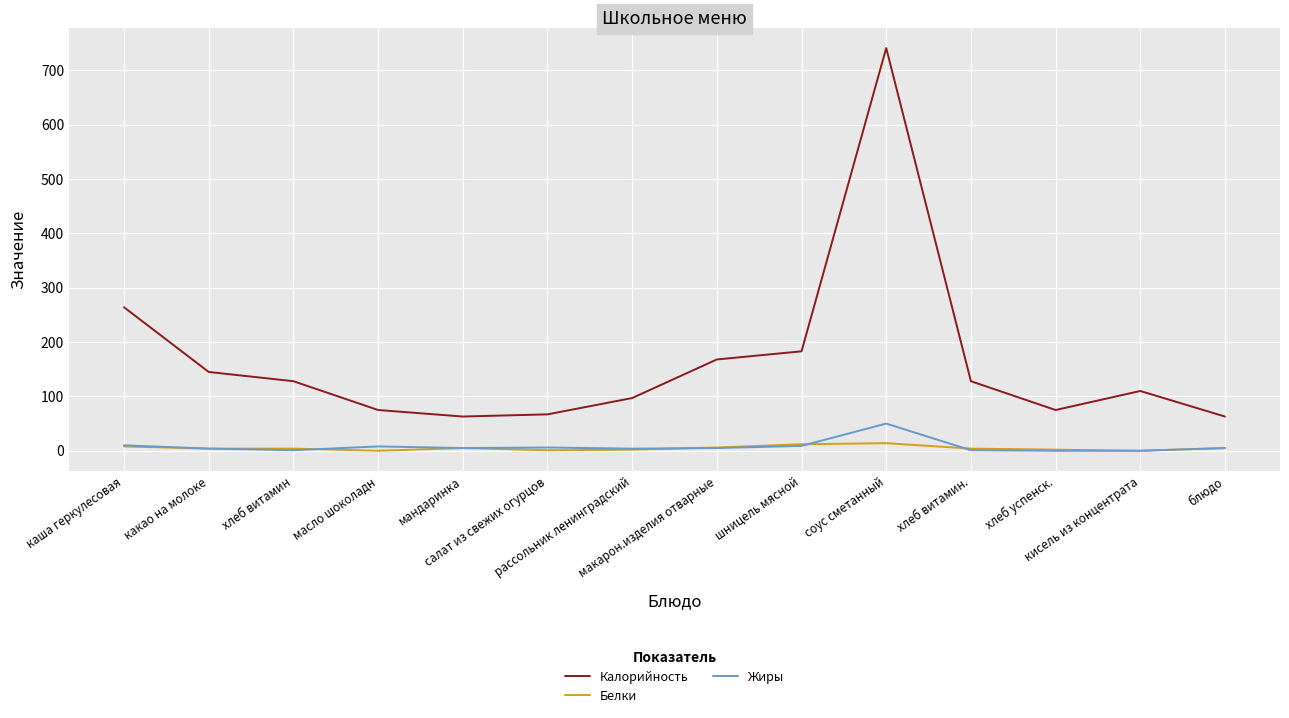

Which series has the largest range (max minus min)?

Калорийность